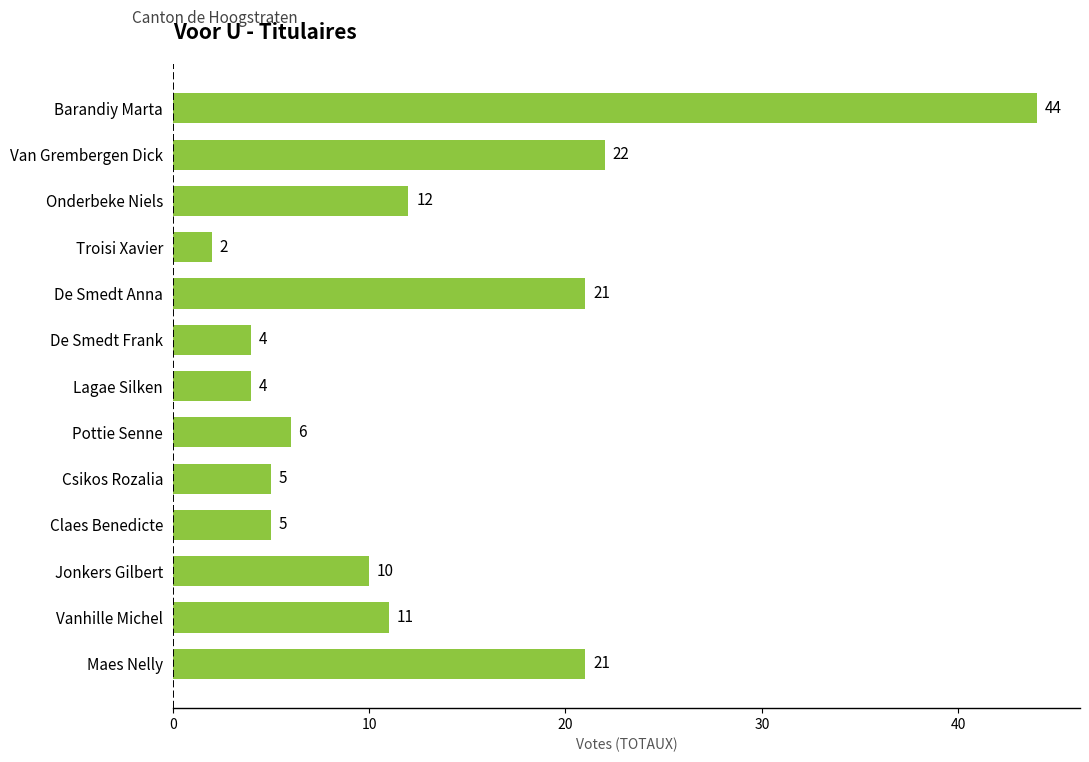

Approximately how many times larger is the value at Maes Nelly compared to Jonkers Gilbert?

2.1